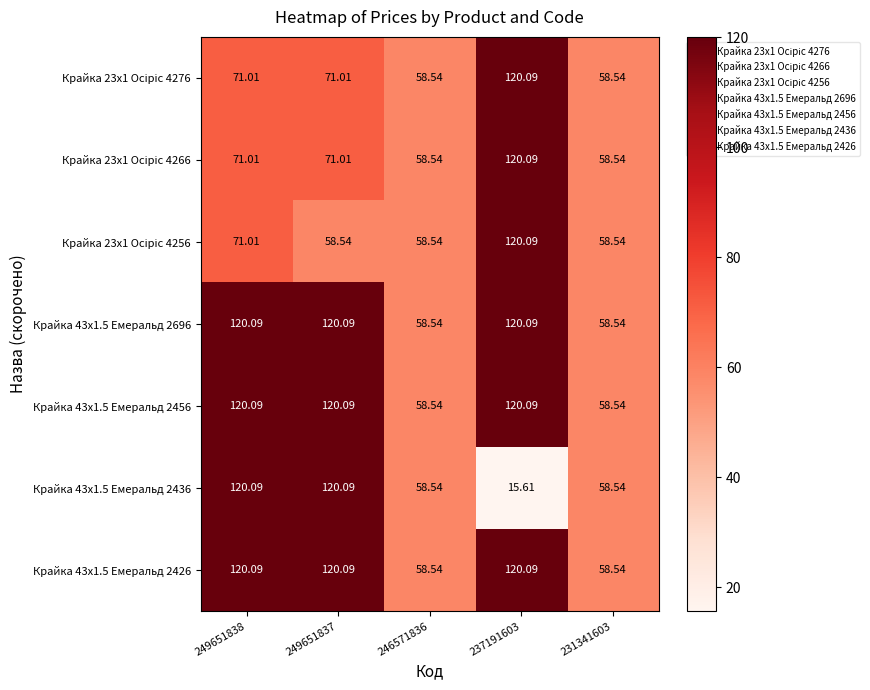

Which series has the largest total across all categories?

Крайка 43x1.5 Емеральд 2696